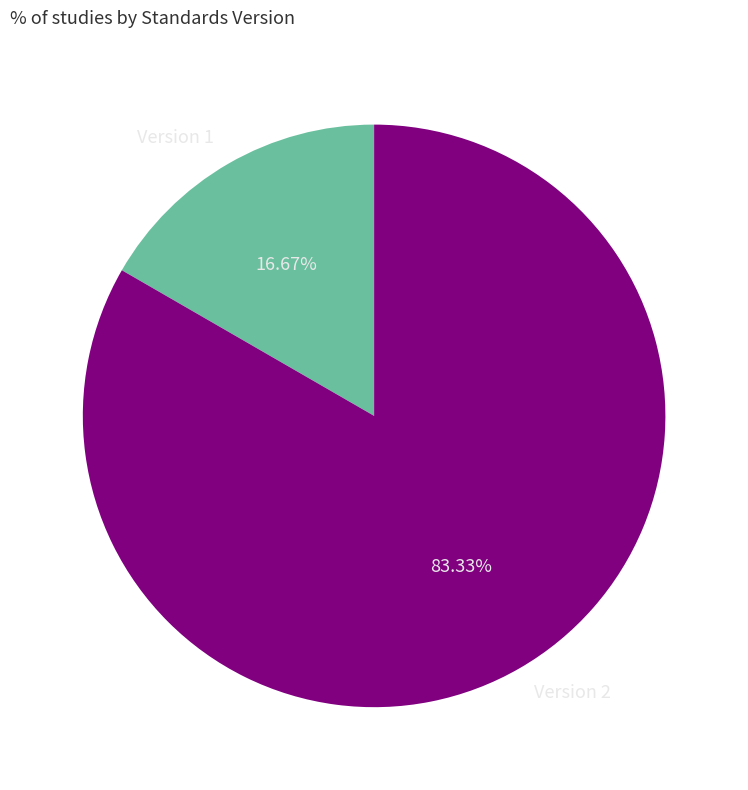

Which slice is the smallest?

Version 1